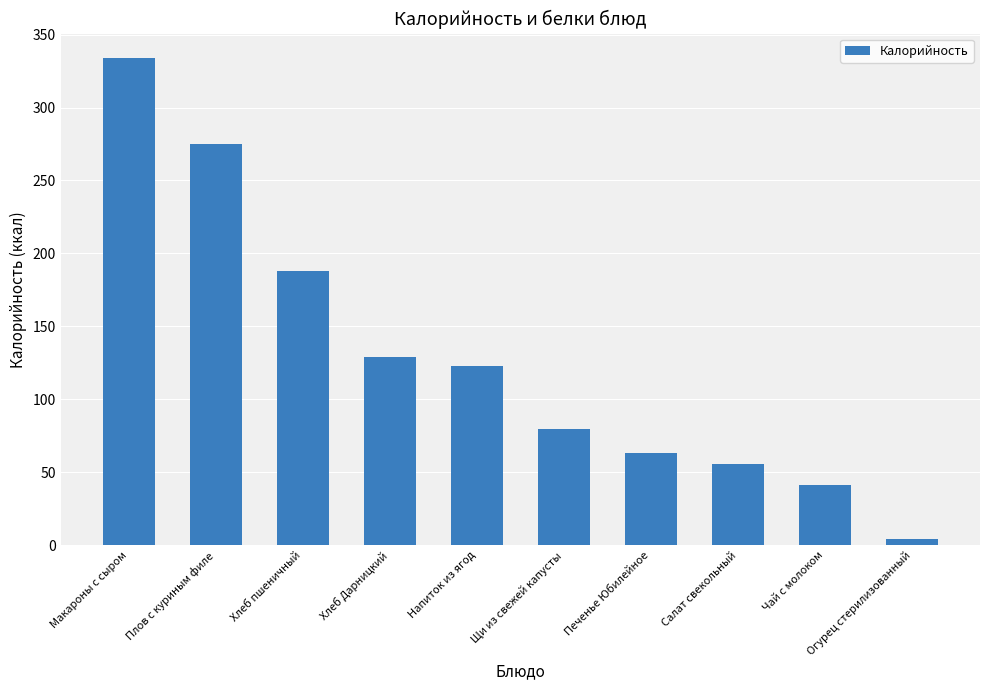

Reading left to right, extract all data points from this chart.

334.0	274.8	188.0	129.3	122.6	80.0	63.0	55.7	41.0	4.6